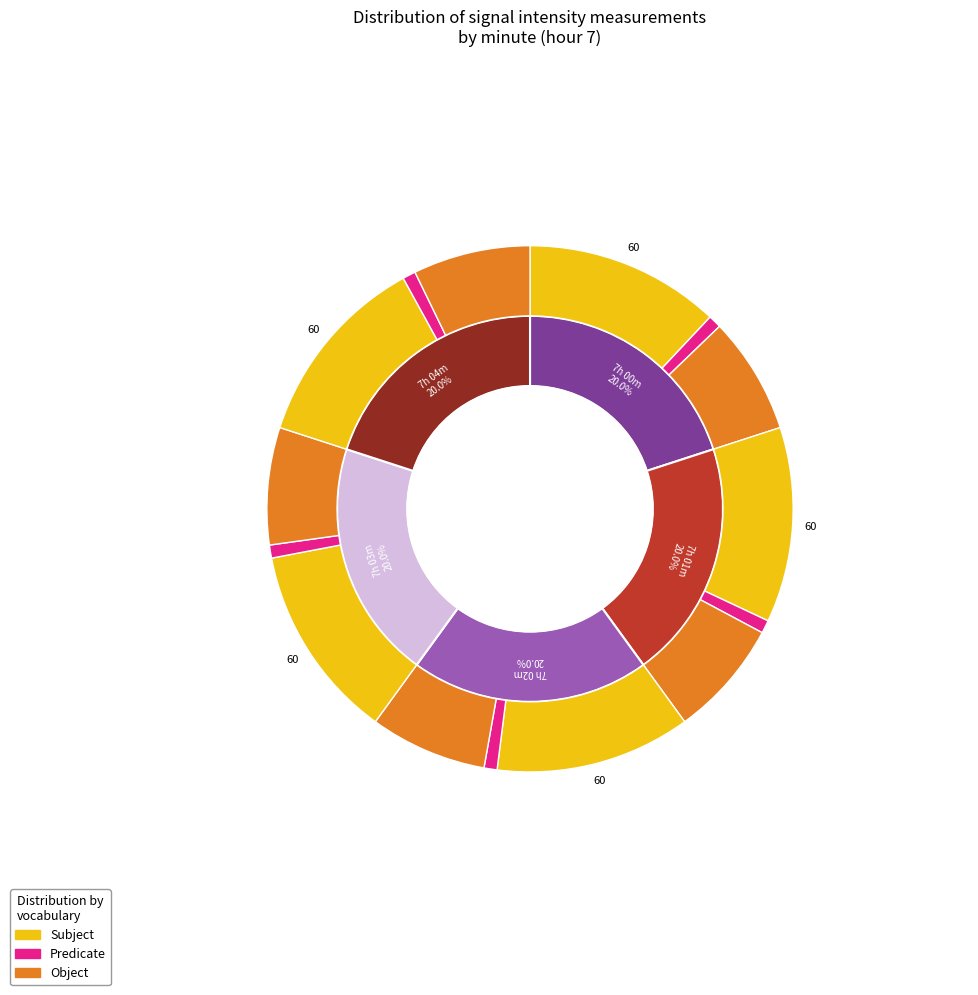

What percentage is the minute_3 slice, to the nearest percent?

20%